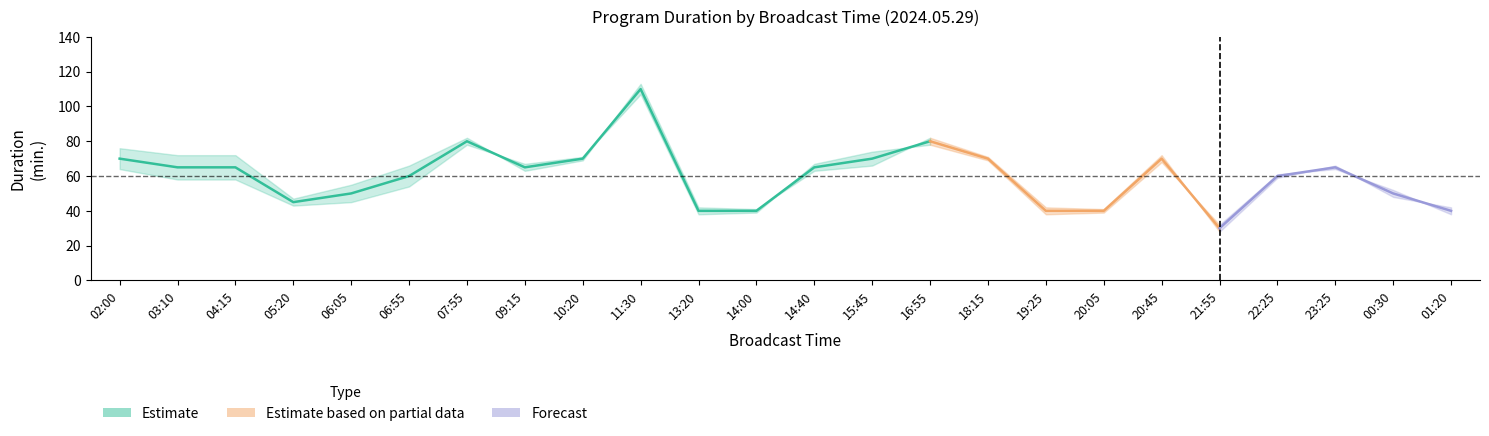

The value of 길이 at 20:05 is 40. True or false?

True